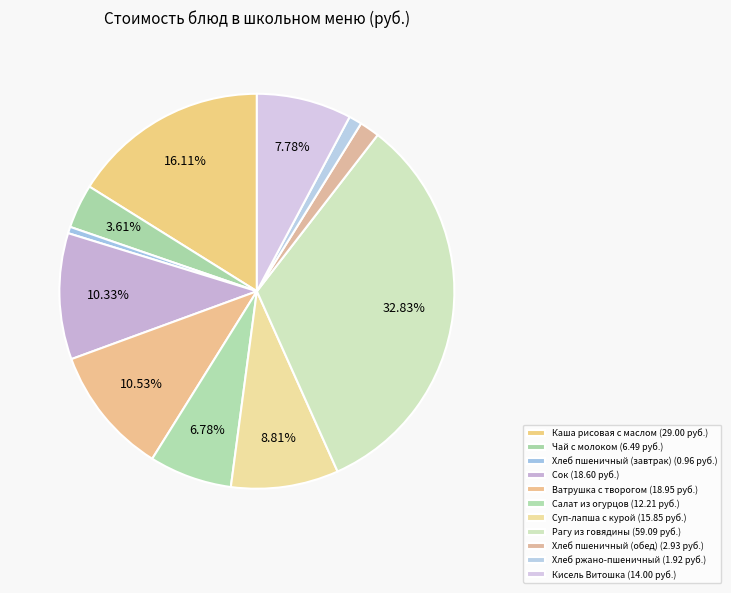

Count the number of slices in the pie.

11